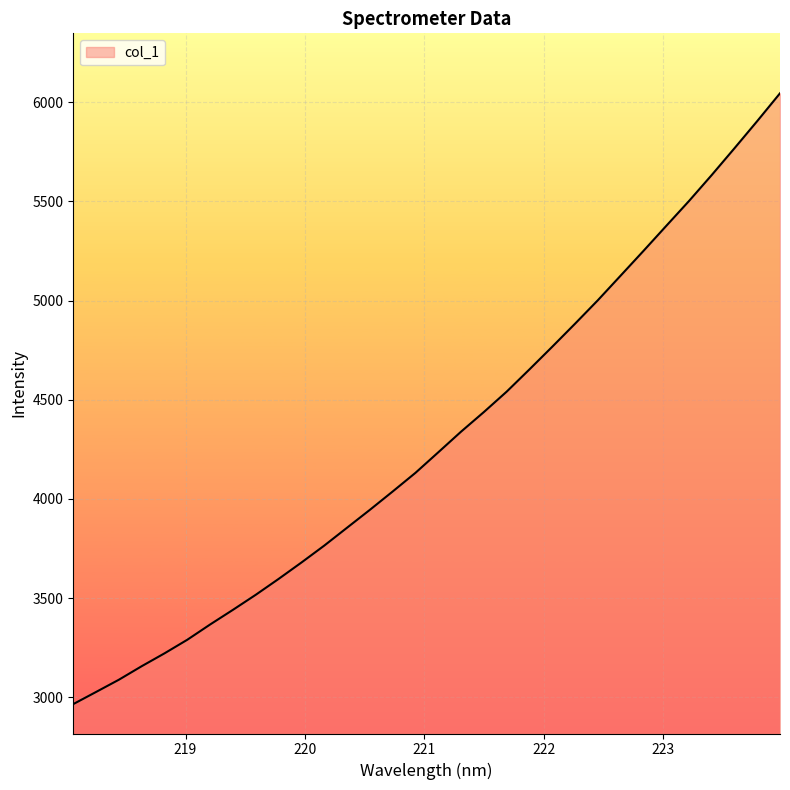

What is the minimum value shown in the chart?

2965.5